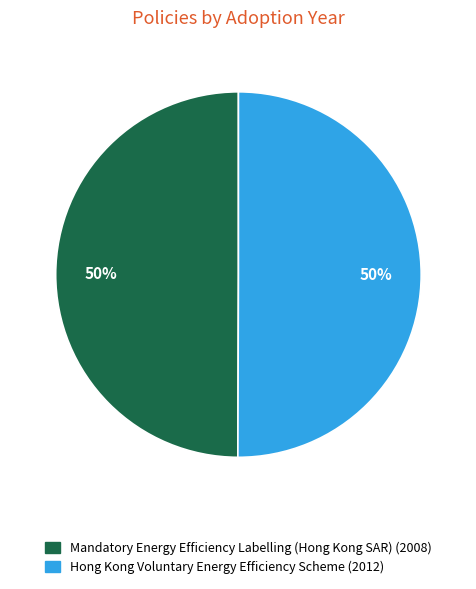

To the nearest percent, what is the combined percentage of Mandatory Energy Efficiency Labelling (Hong Kong SAR) and Hong Kong Voluntary Energy Efficiency Scheme?

100%